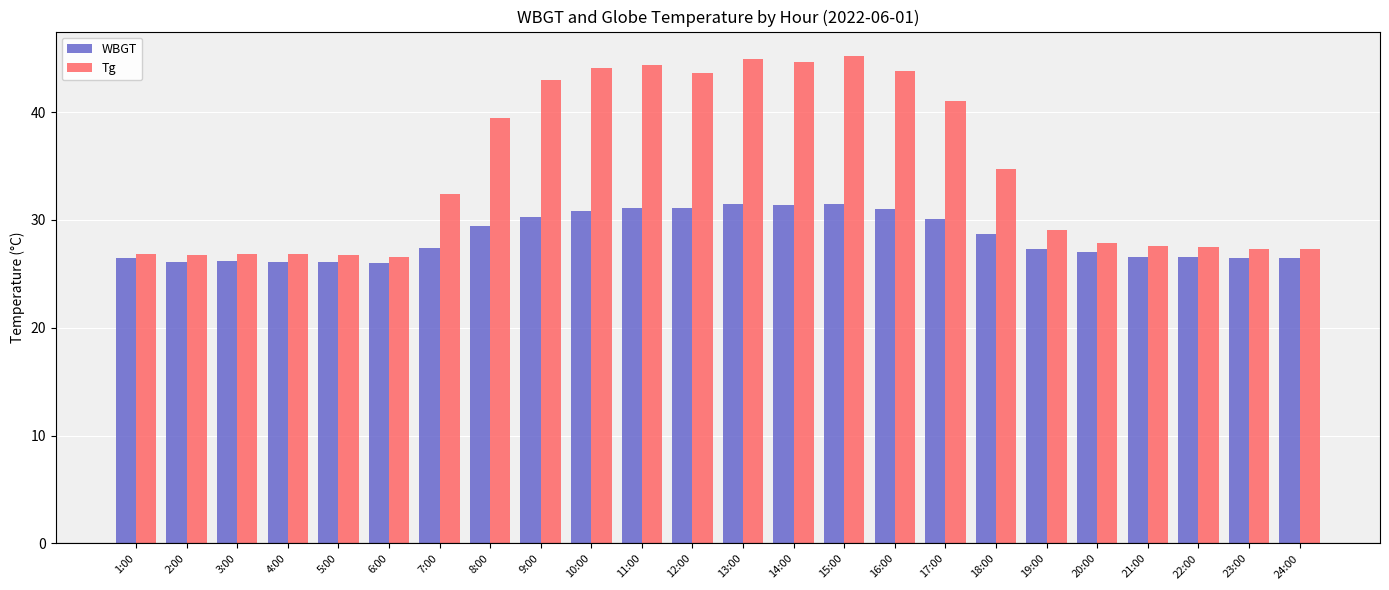

The value of WBGT at 16:00 is 31.0. True or false?

True